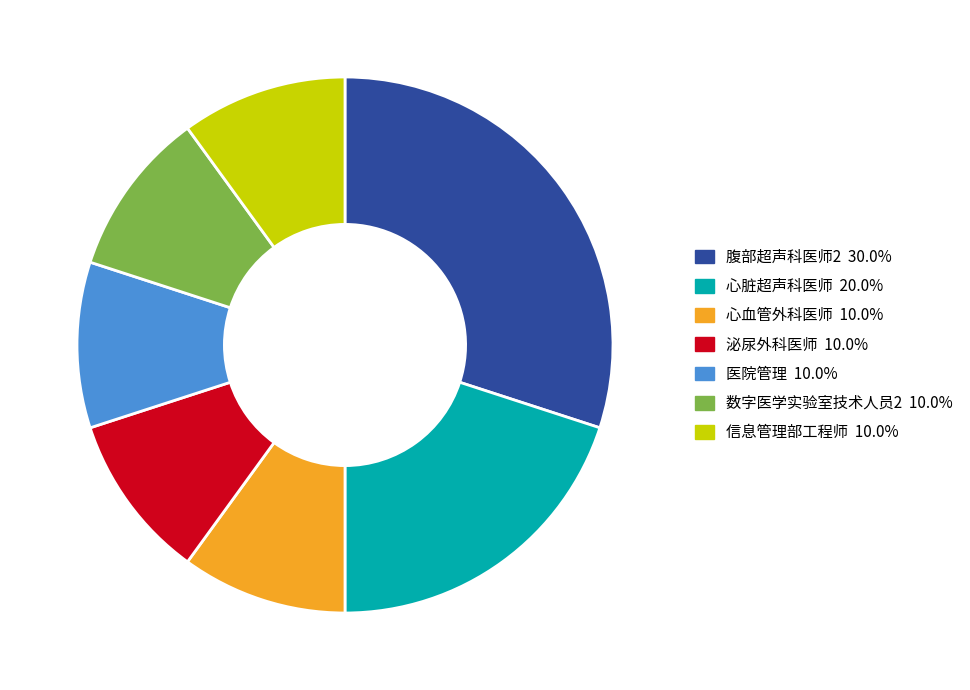

Which slice is the largest?

腹部超声科医师2